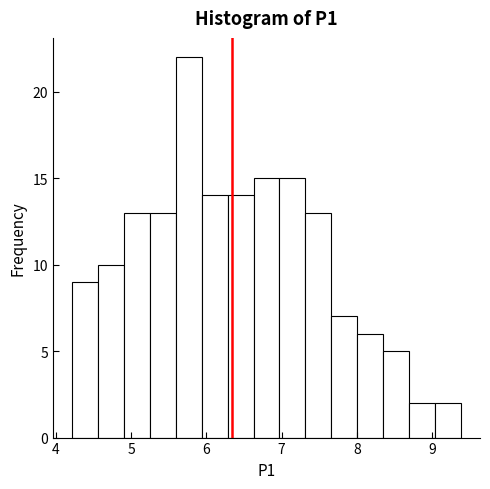

Around what value on the x-axis is the tallest bar? Give the approximate position of its centre, as read against the axis.

5.8